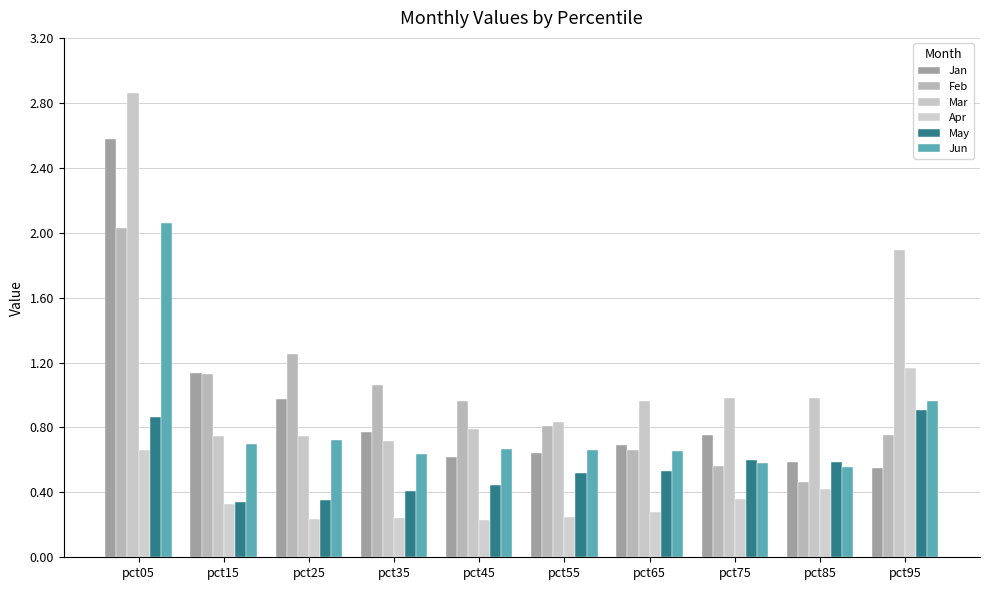

Is the value of Apr at pct25 greater than the value of Mar at pct85?

No